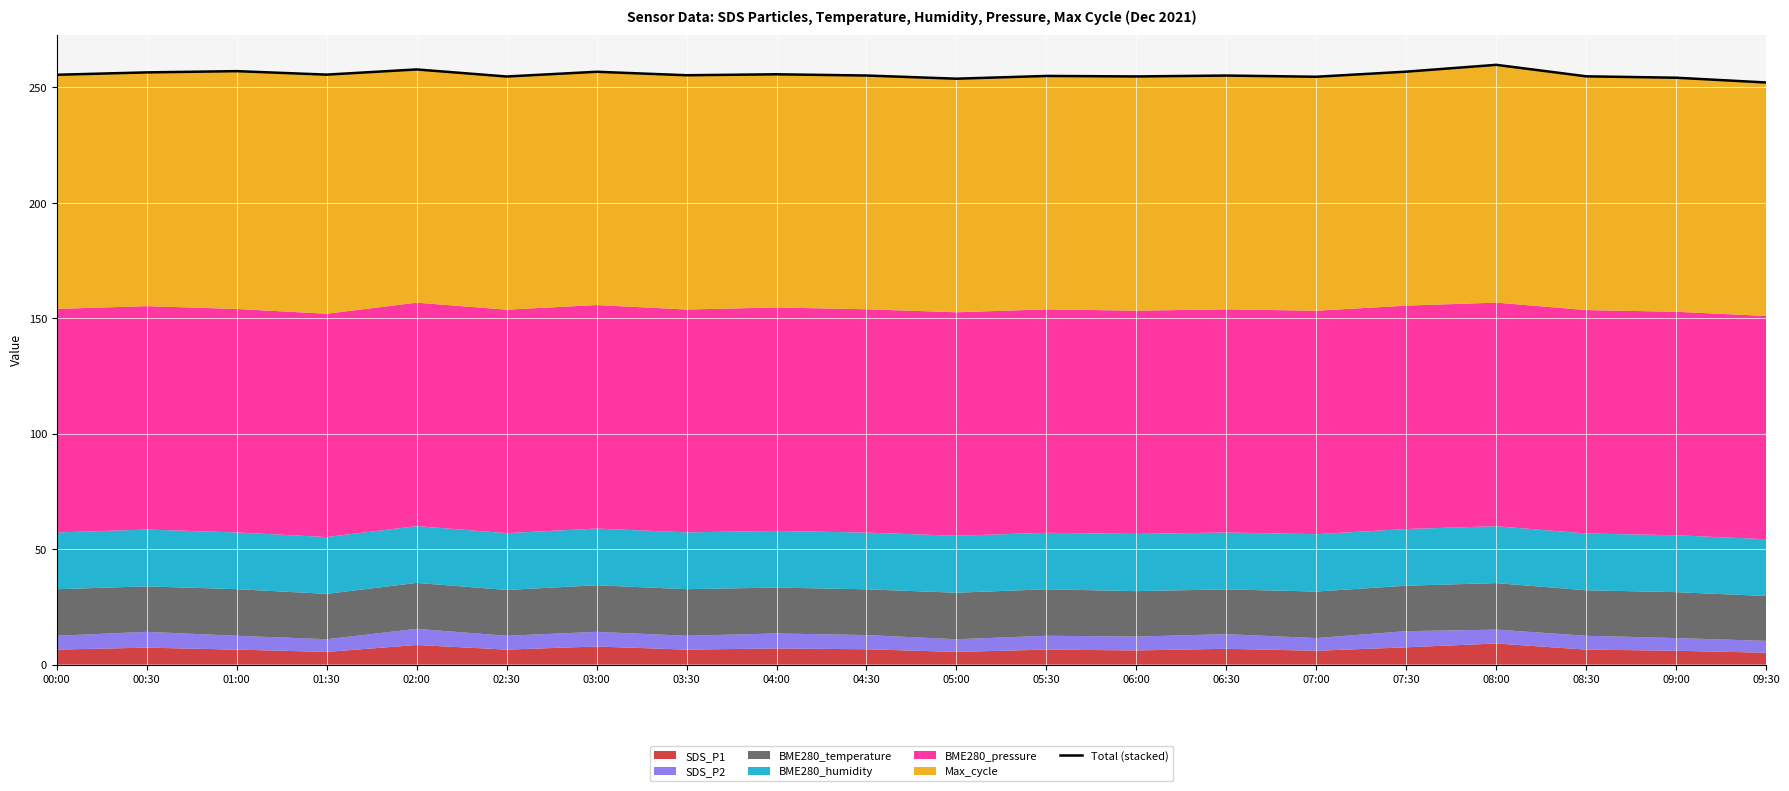

What is the change in value from 00:00 to 04:30?

-0.3